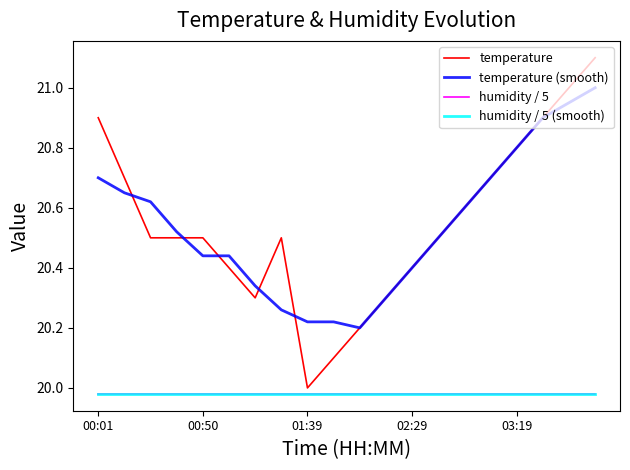

What is the value of the humidity / 5 point at the 5th from the left?

20.0